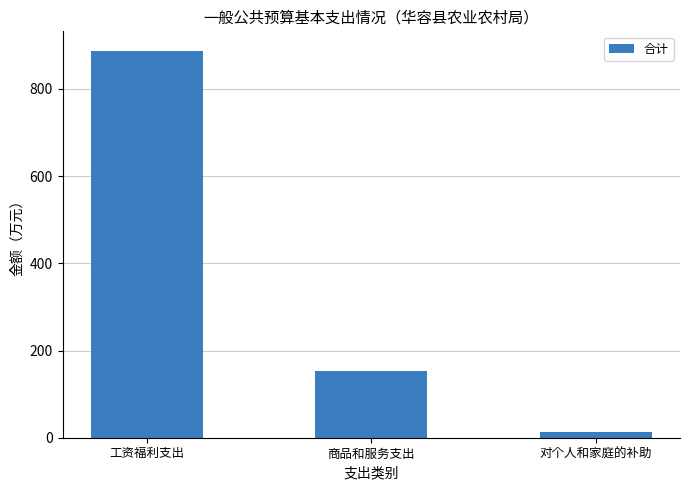

Which has a higher value, 商品和服务支出 or 工资福利支出?

工资福利支出